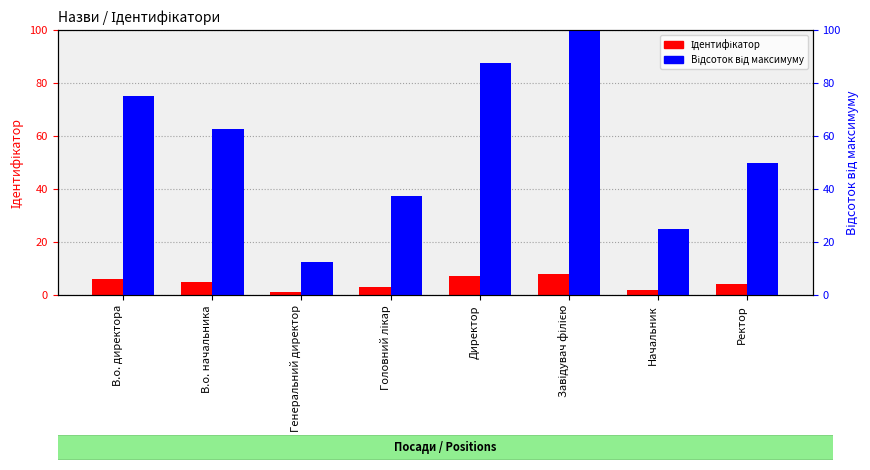

Rank the categories by Відсоток від максимуму value from highest to lowest.

Завідувач філією, Директор, В.о. директора, В.о. начальника, Ректор, Головний лікар, Начальник, Генеральний директор